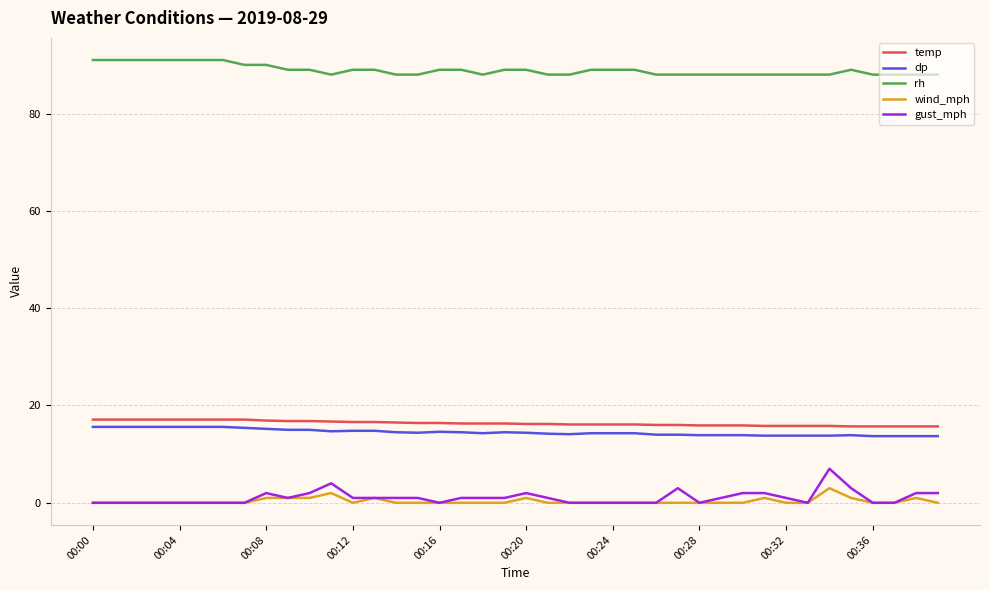

True or false: gust_mph and rh intersect in this chart.

False